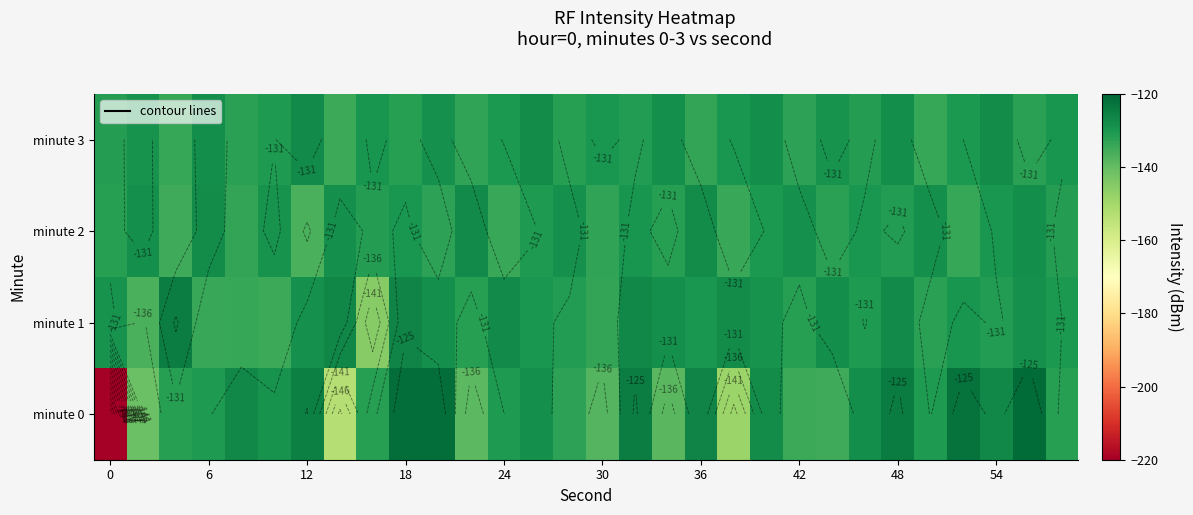

What is the difference between the maximum and minimum values in the minute 2 series?

9.3